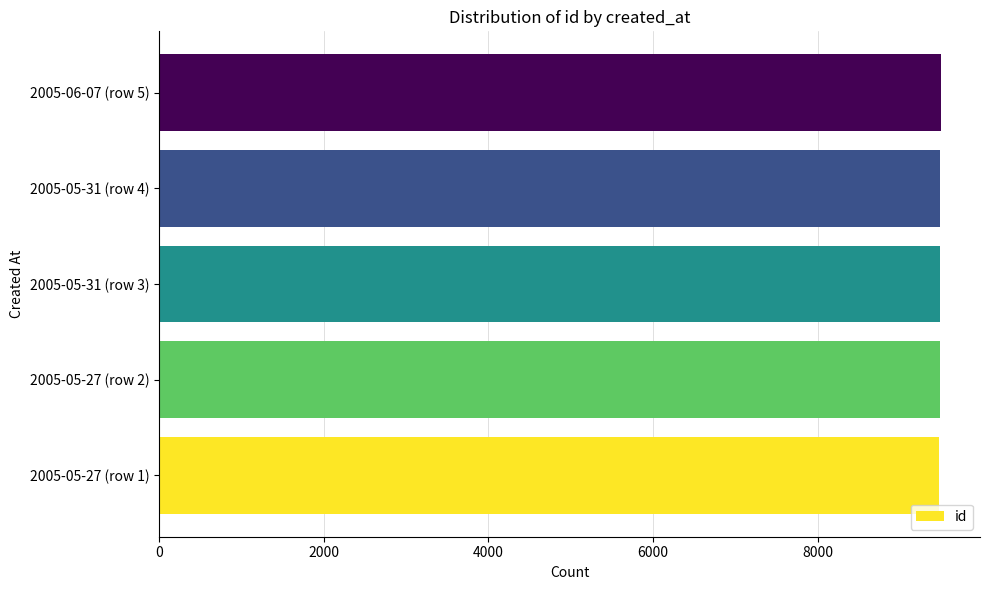

What is the minimum value shown in the chart?

9475